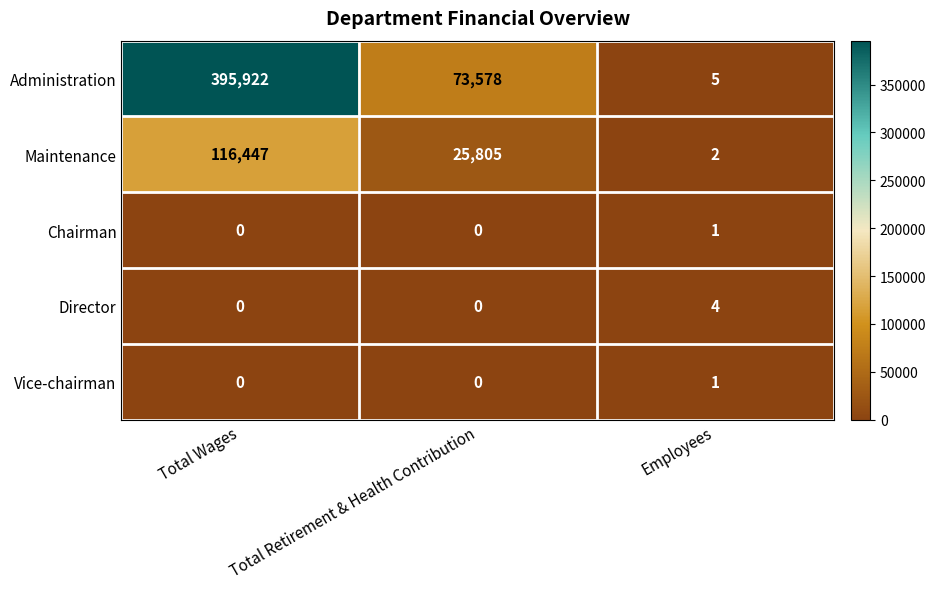

What is the difference between the maximum and second lowest values in the Director series?

4